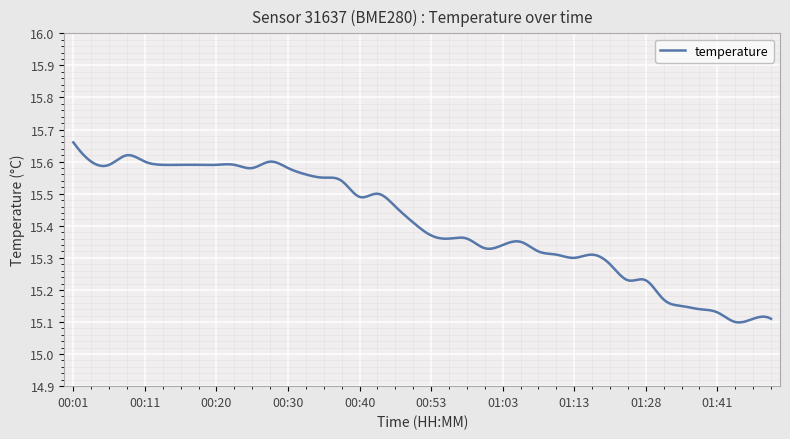

What is the difference between the maximum and minimum values?

0.6